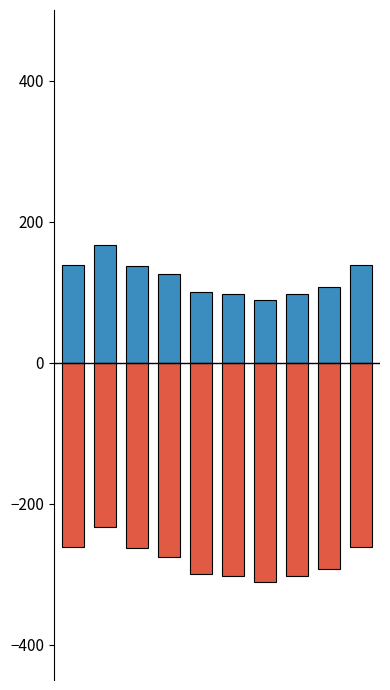

Rank the series by their maximum value, from lowest to highest.

Insgesamt (negativ), Insgesamt (positiv)